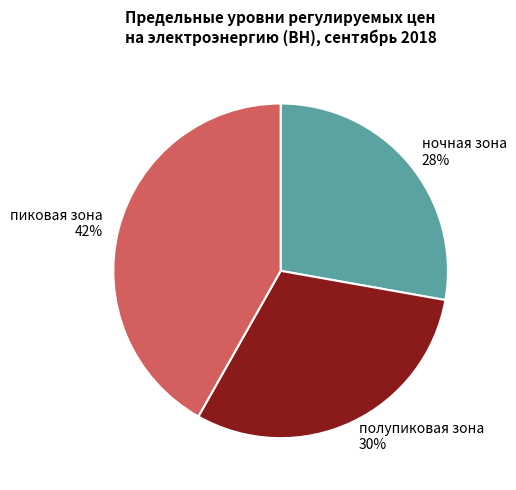

To the nearest percent, what percentage of the pie is полупиковая зона?

30%